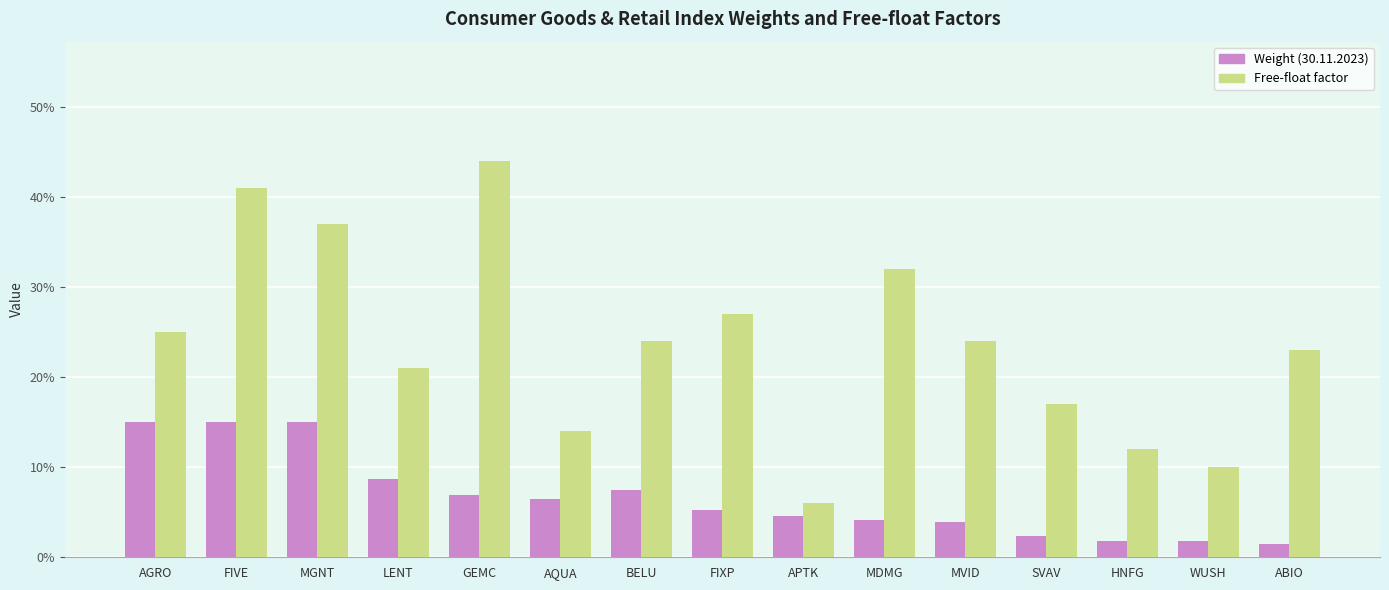

What is the spread (max minus min) of values at LENT?

0.1